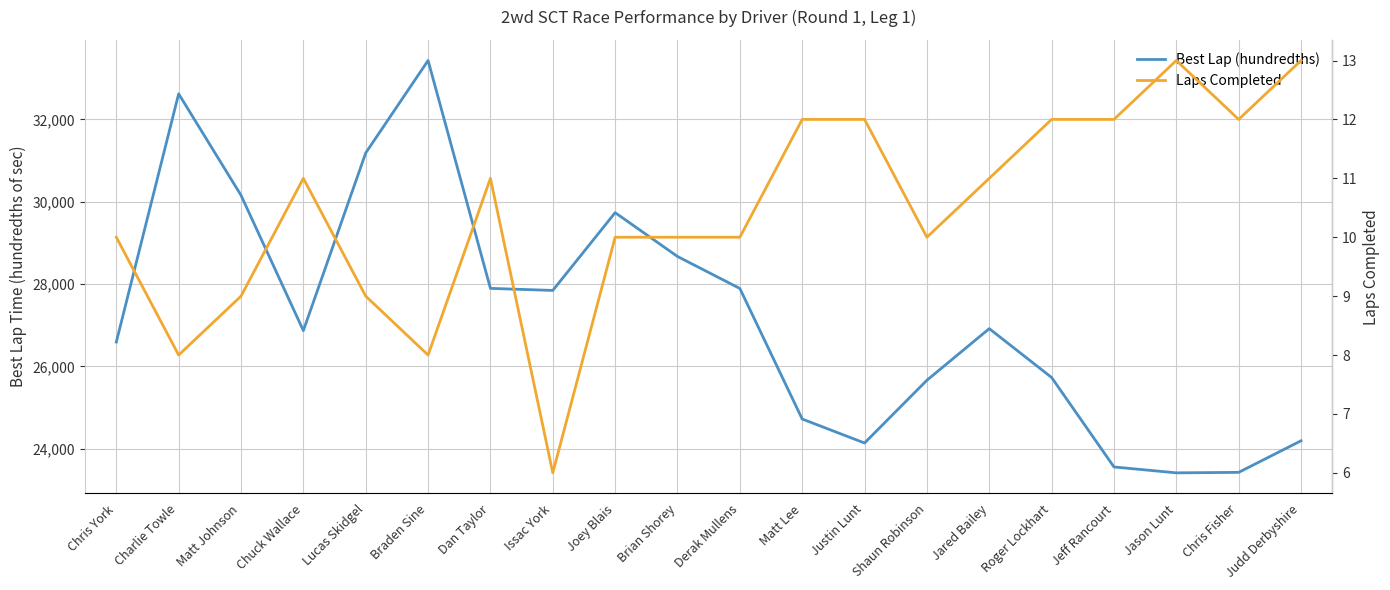

The Best Lap (hundredths) series shows 15345 at Jared Bailey. True or false?

False